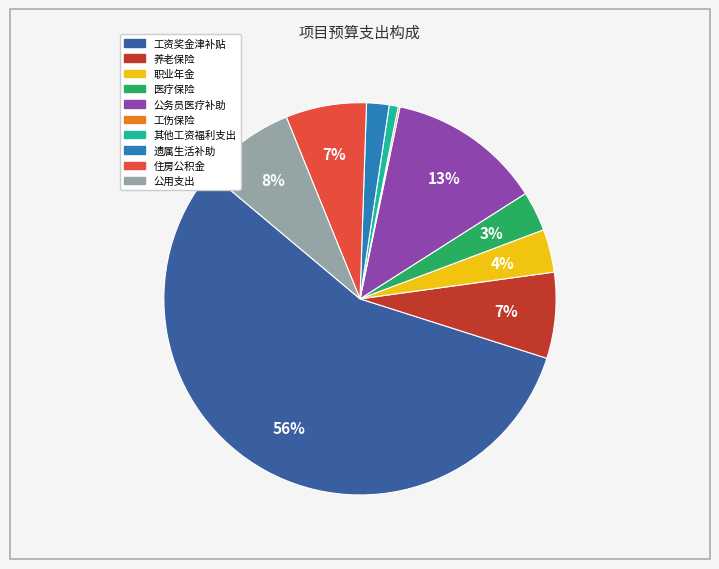

Between 工资奖金津补贴 and 住房公积金, which is larger?

工资奖金津补贴